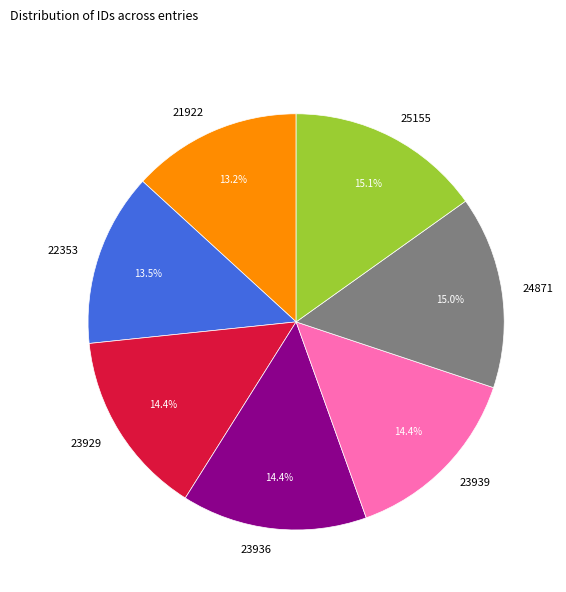

To the nearest percent, what is the average slice percentage?

14%